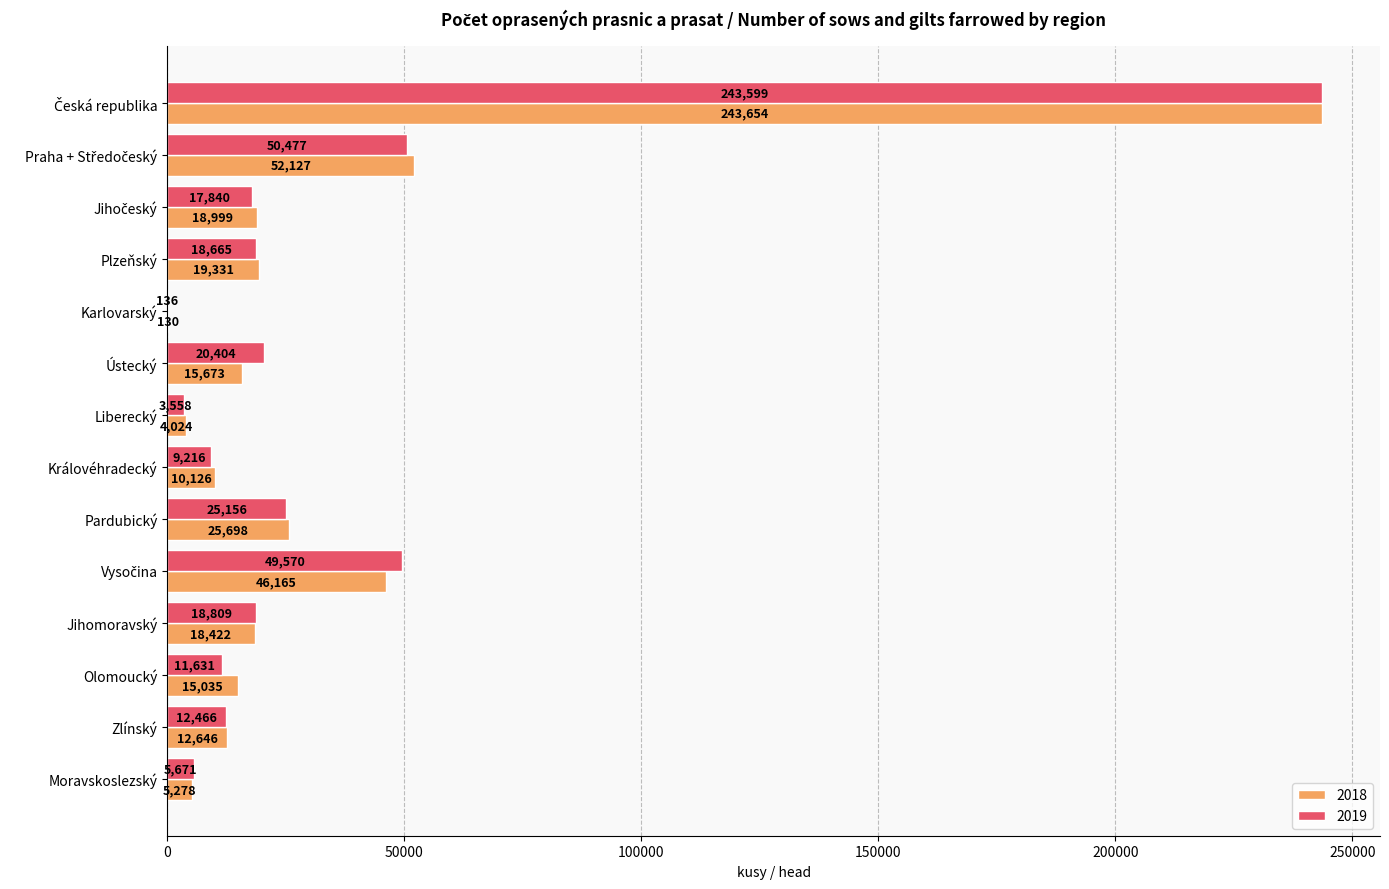

Is the value of 2019 at Jihomoravský greater than the value of 2018 at Karlovarský?

Yes